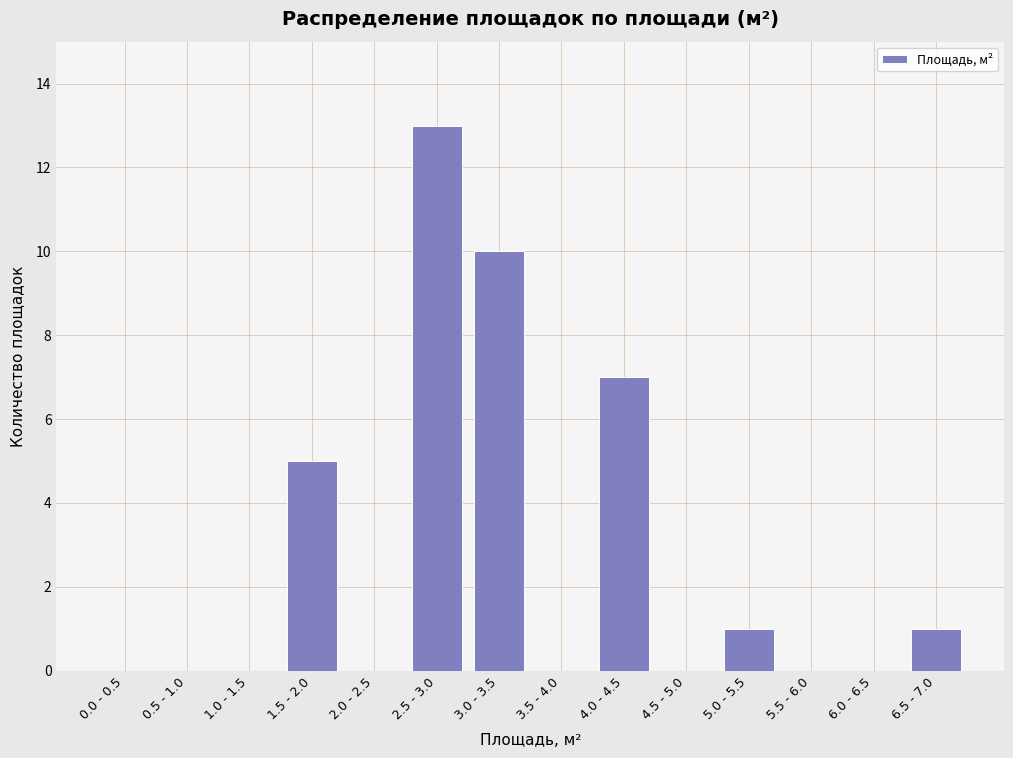

Reading right to left, transcribe all the data shown in this chart.

6.5 - 7.0=1	6.0 - 6.5=0	5.5 - 6.0=0	5.0 - 5.5=1	4.5 - 5.0=0	4.0 - 4.5=7	3.5 - 4.0=0	3.0 - 3.5=10	2.5 - 3.0=13	2.0 - 2.5=0	1.5 - 2.0=5	1.0 - 1.5=0	0.5 - 1.0=0	0.0 - 0.5=0